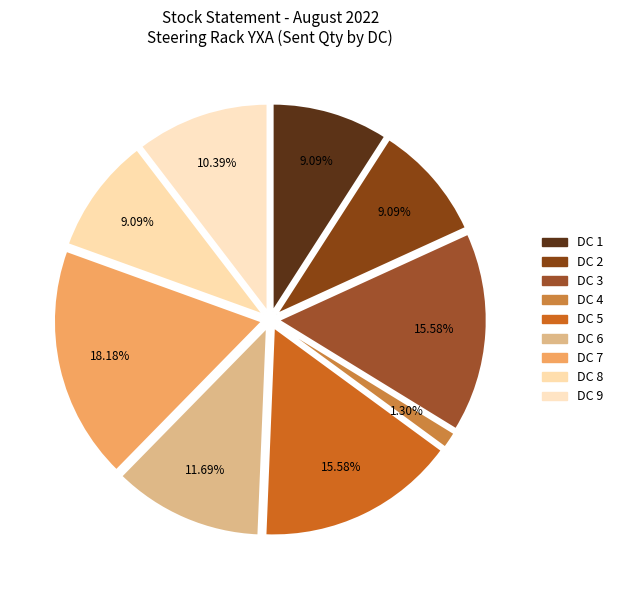

Rank the categories by value from lowest to highest.

DC 4, DC 1, DC 2, DC 8, DC 9, DC 6, DC 3, DC 5, DC 7